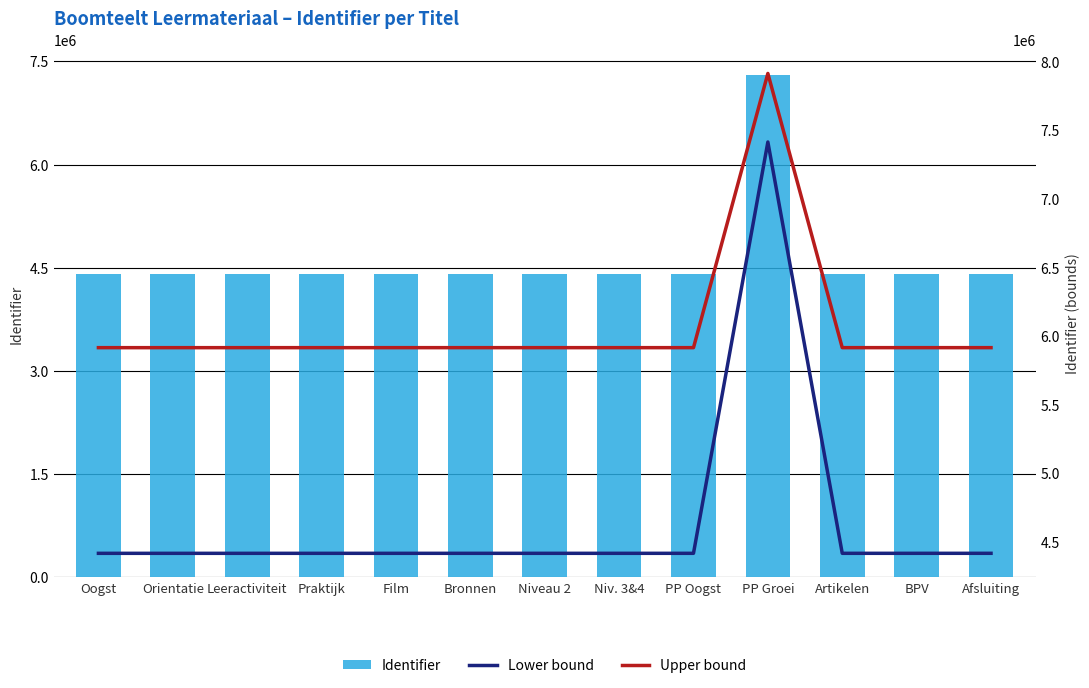

What is the sum of all Lower bound values?

60397717.3